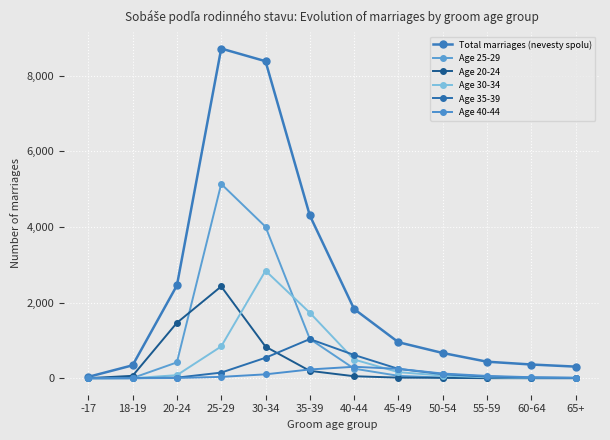

At which category does Age 30-34 reach its first local peak?

30-34